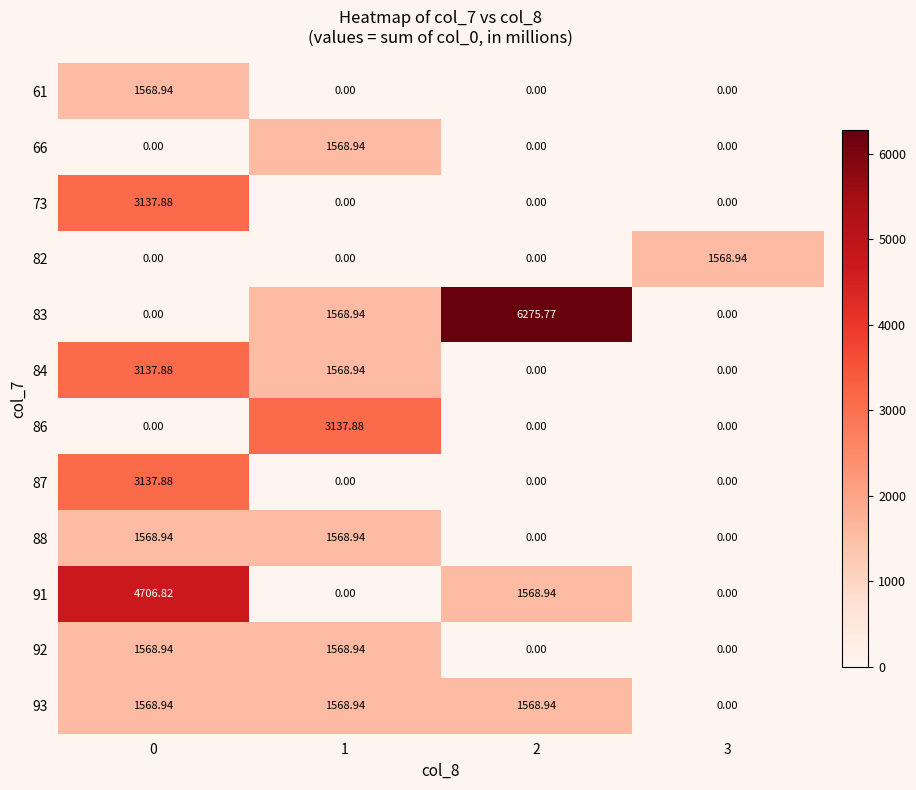

Is the value of 82 at 1 greater than the value of 83 at 1?

No